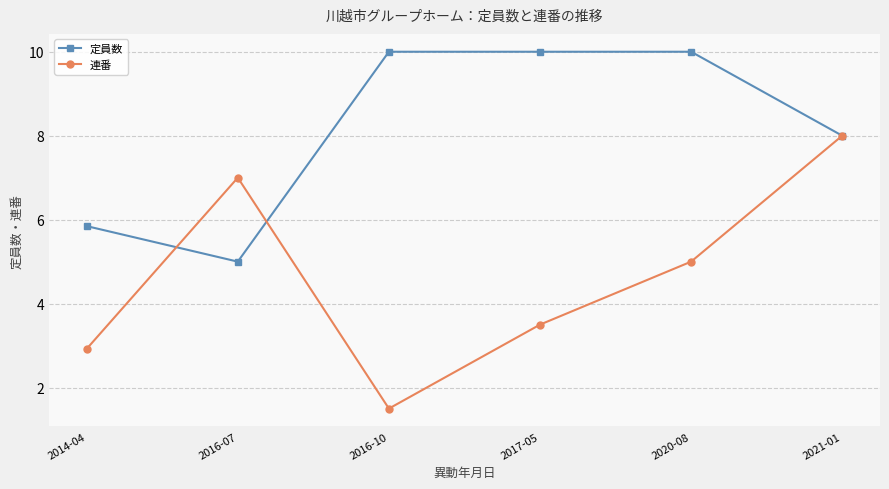

How many data points in 連番 are less than 5?

3